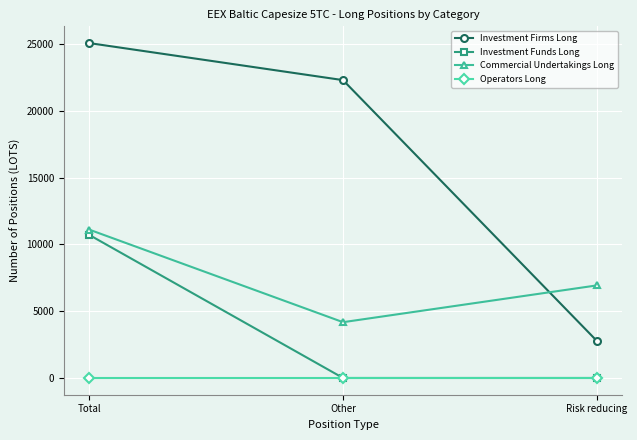

At which category does the chart reach its peak across all series?

Total